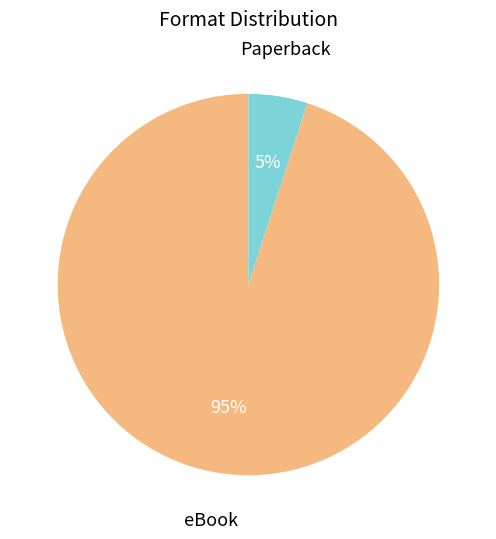

How many slices are in this pie chart?

2